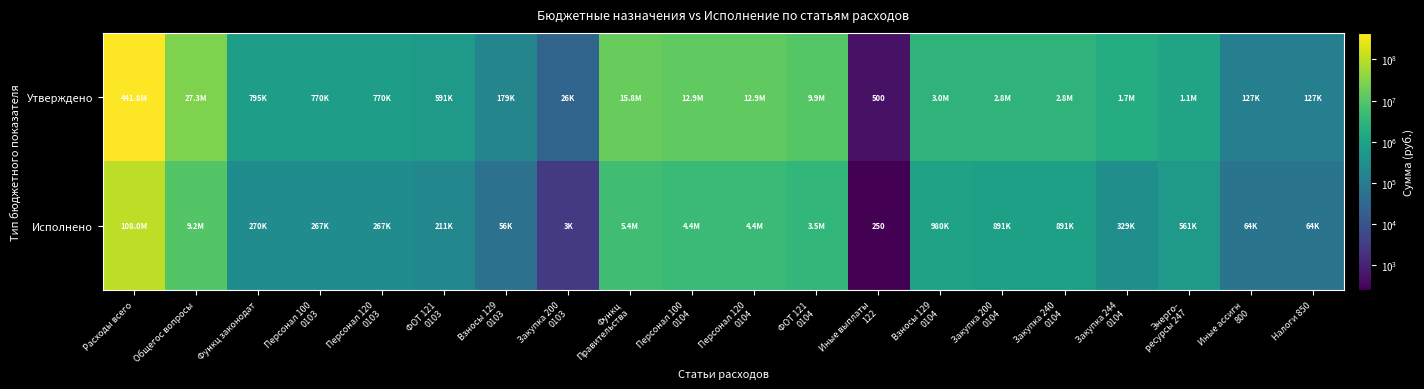

Where does the Исполнено series first go above 561491?

Расходы всего